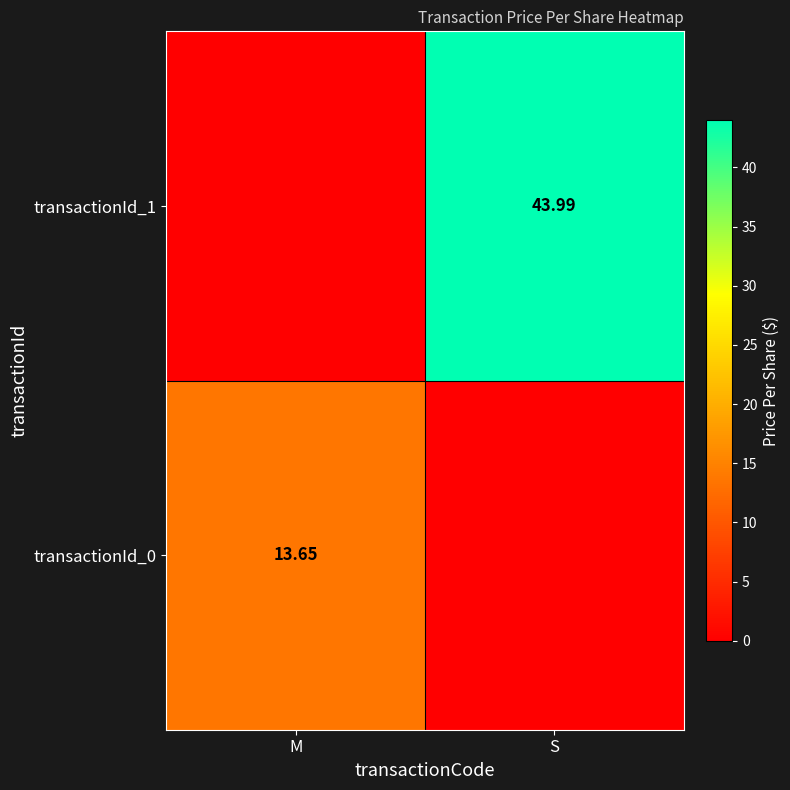

Which series has the largest total across all categories?

transactionId_1